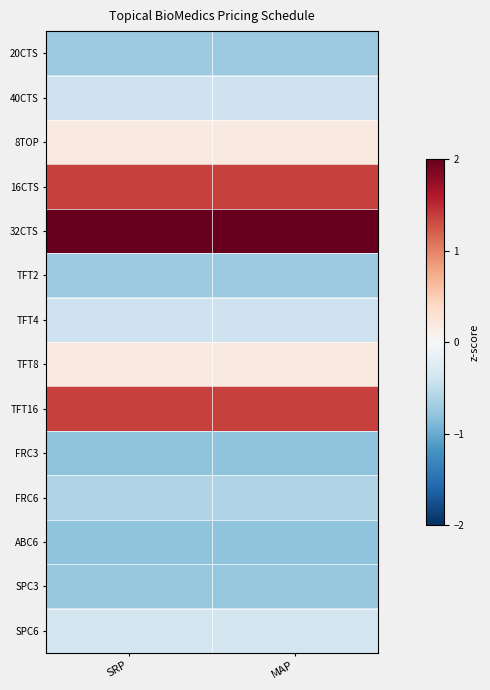

Reading right to left, transcribe all the data shown in this chart.

20CTS: MAP=-0.7	SRP=-0.7
40CTS: MAP=-0.4	SRP=-0.4
8TOP: MAP=0.2	SRP=0.2
16CTS: MAP=1.4	SRP=1.4
32CTS: MAP=2.5	SRP=2.5
TFT2: MAP=-0.7	SRP=-0.7
TFT4: MAP=-0.4	SRP=-0.4
TFT8: MAP=0.2	SRP=0.2
TFT16: MAP=1.4	SRP=1.4
FRC3: MAP=-0.8	SRP=-0.8
FRC6: MAP=-0.6	SRP=-0.6
ABC6: MAP=-0.8	SRP=-0.8
SPC3: MAP=-0.8	SRP=-0.8
SPC6: MAP=-0.4	SRP=-0.4